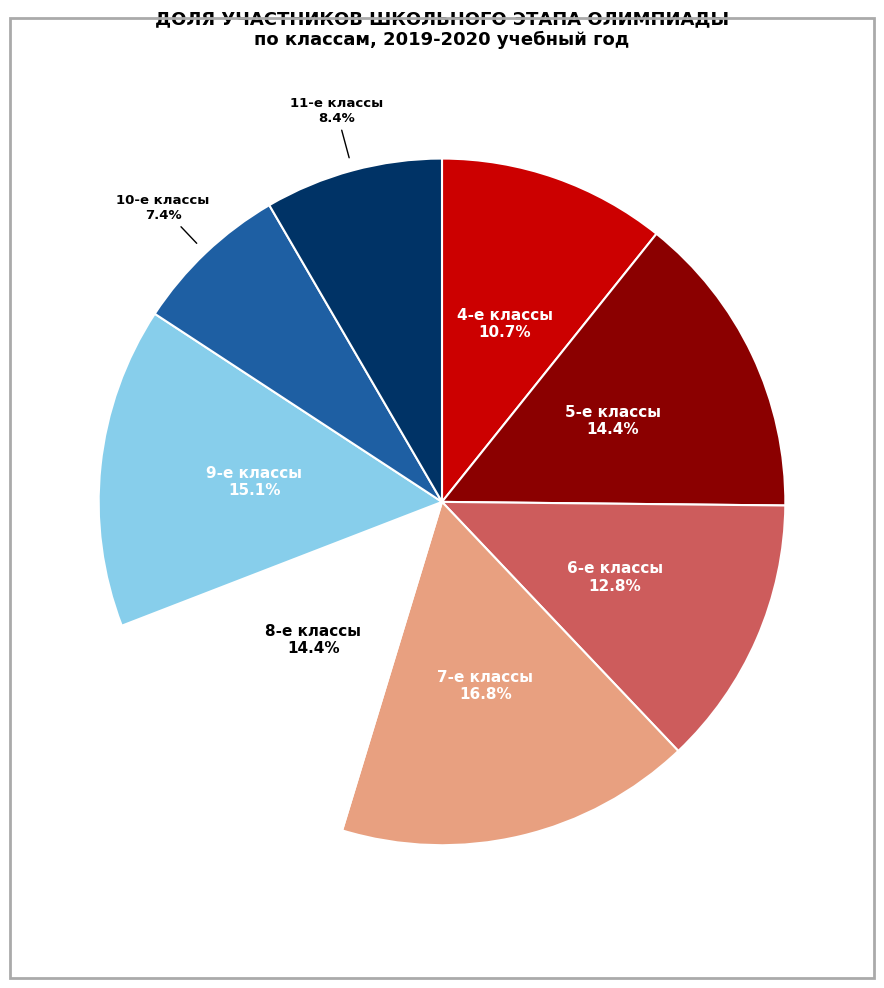

Which slice is the largest?

7-е классы